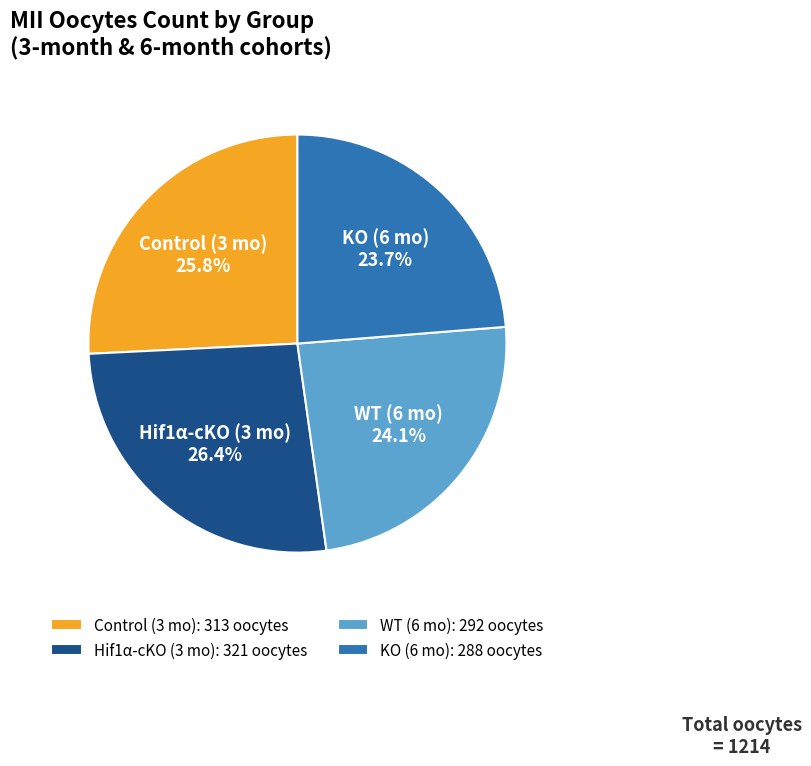

Approximately how many times larger is the value at KO (6 mo) compared to Control (3 mo)?

0.9